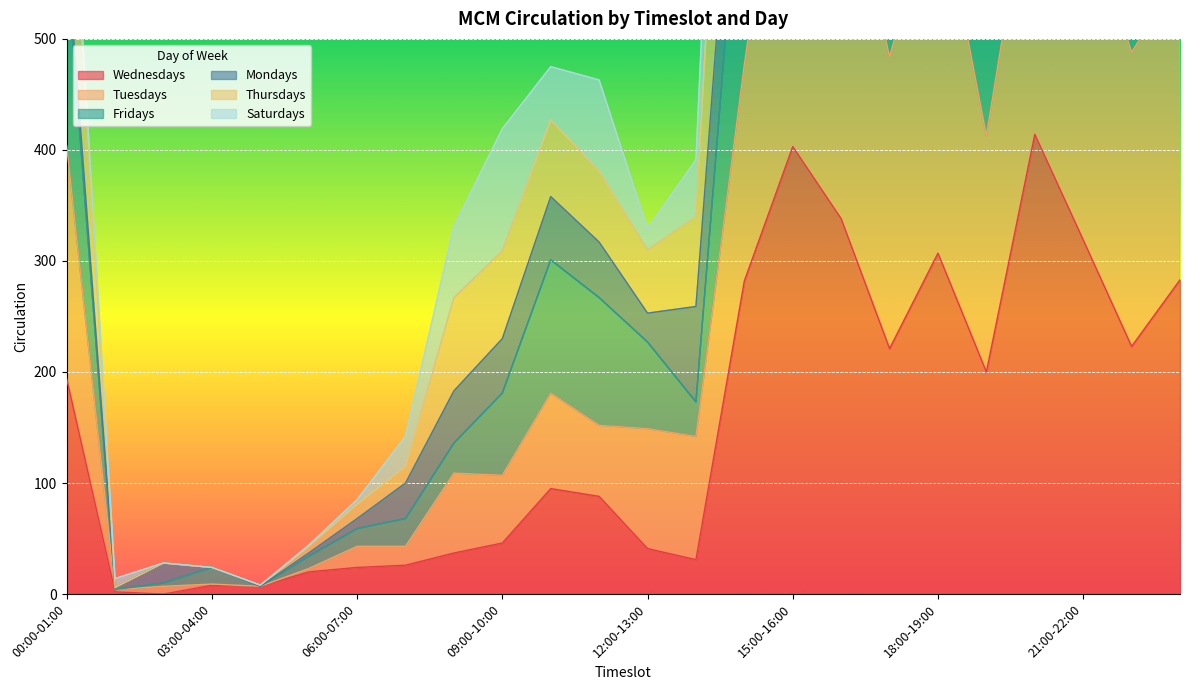

Which series has the largest range (max minus min)?

Thursdays